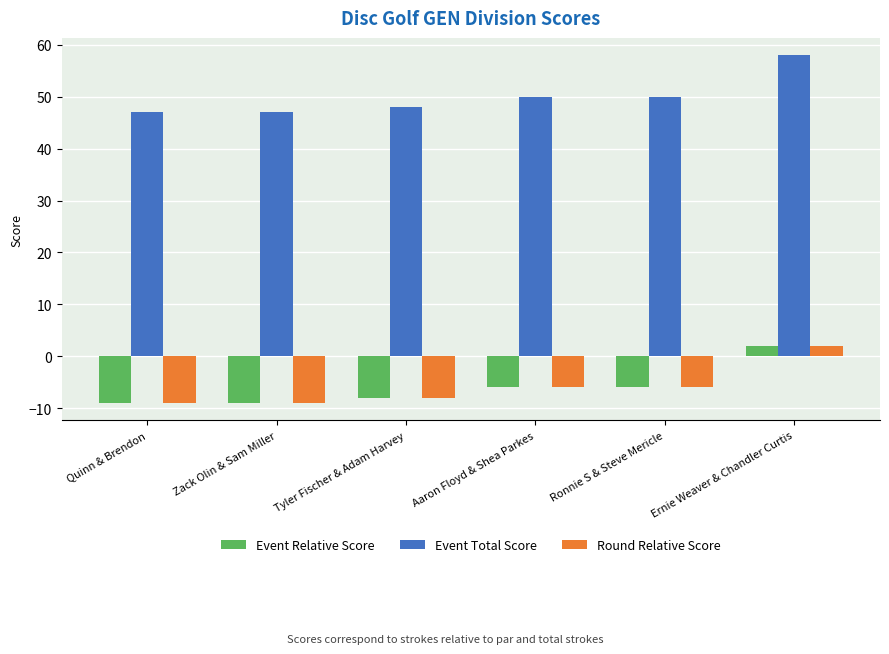

What is the label of the 6th bar from the right?

Quinn & Brendon